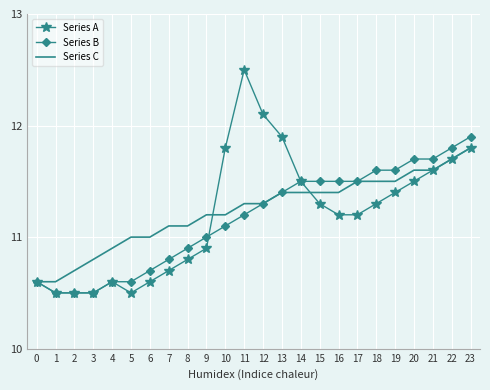

What is the approximate value of Series B at 23?

11.9